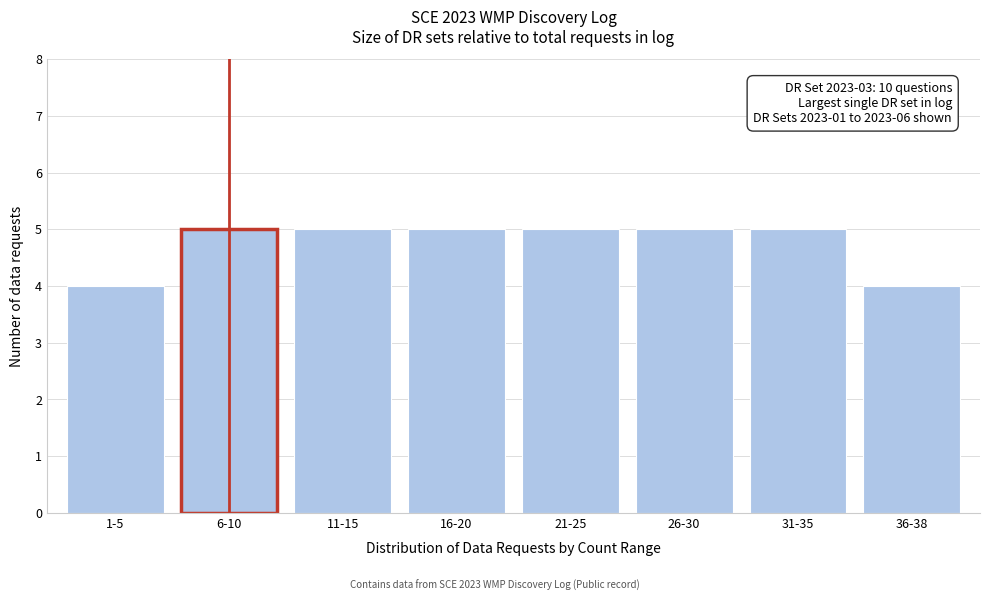

Reading left to right, list all the values displayed in this chart.

4	5	5	5	5	5	5	4